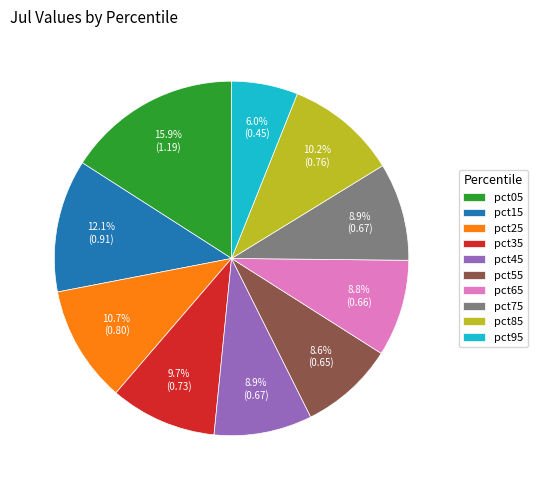

Does pct95 account for over 50% of the chart?

No